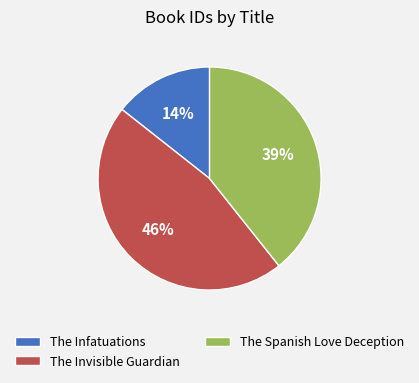

Between The Invisible Guardian and The Spanish Love Deception, which is larger?

The Invisible Guardian